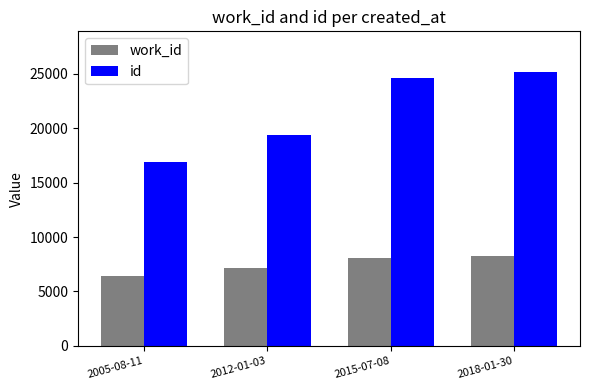

The id series shows 26765 at 2005-08-11. True or false?

False